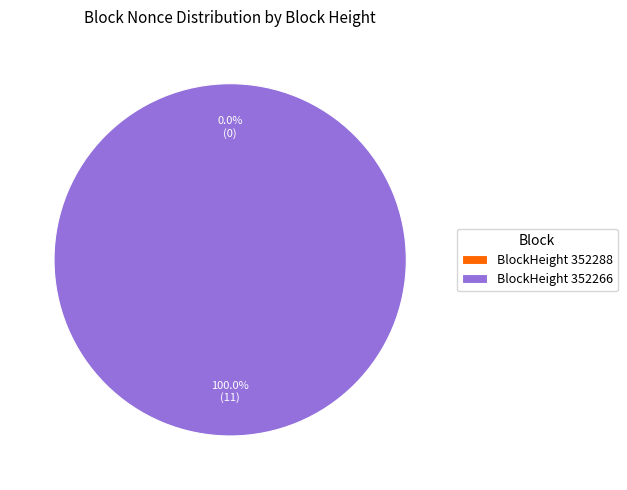

Is it true that 352288 is 0% of the pie?

True